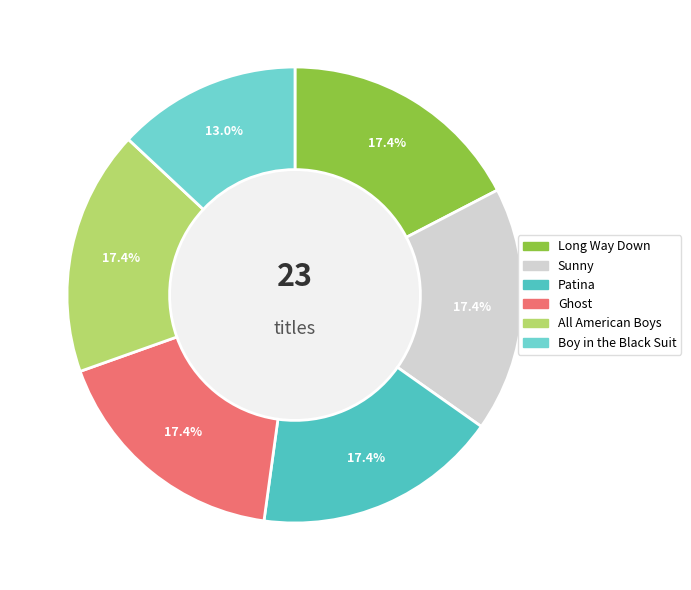

What is the smallest slice in the pie chart?

Boy in the Black Suit